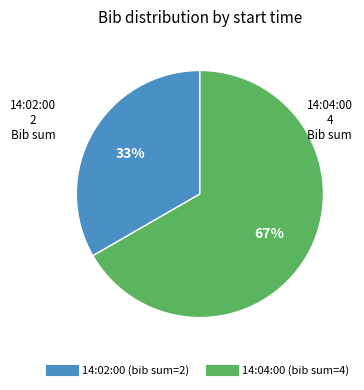

Is there a majority slice in this chart?

Yes